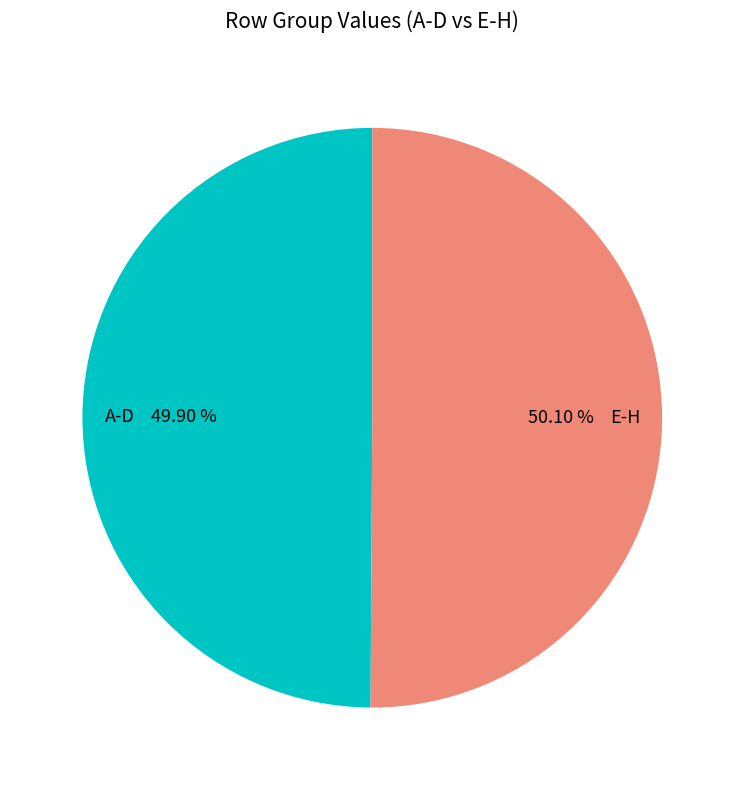

Count the number of slices in the pie.

2